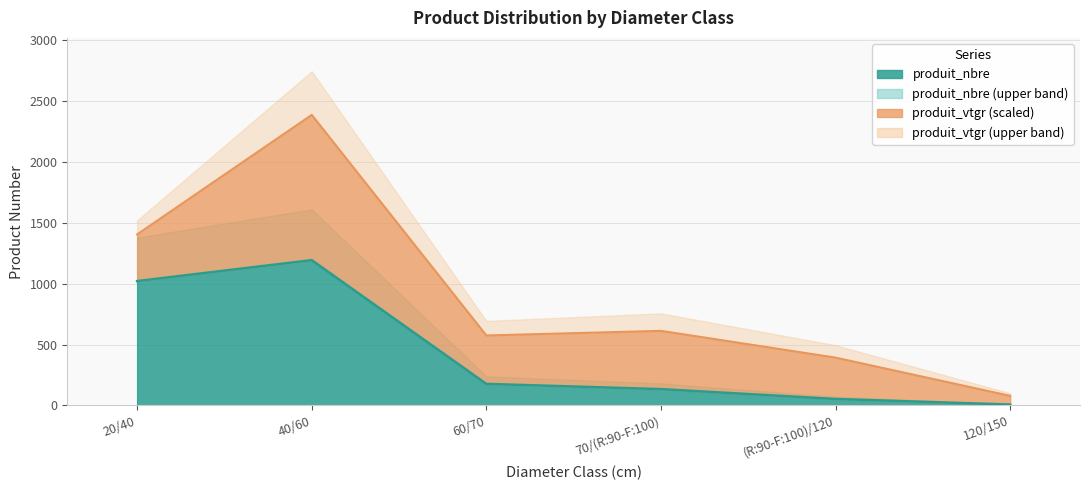

What is the ratio of the value at 60/70 to the value at (R:90-F:100)/120?

3.3